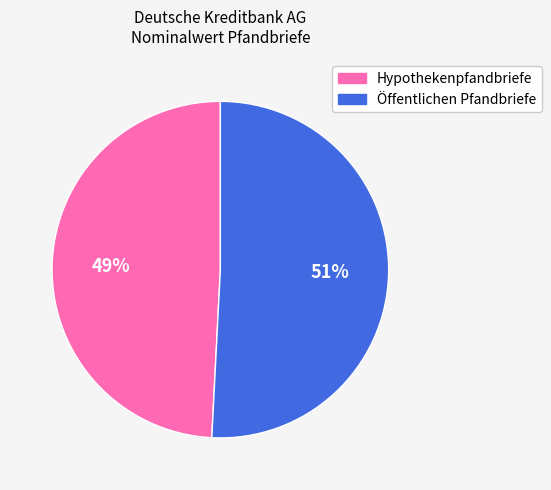

To the nearest percent, what is the combined percentage of Hypothekenpfandbriefe and Öffentlichen Pfandbriefe?

100%